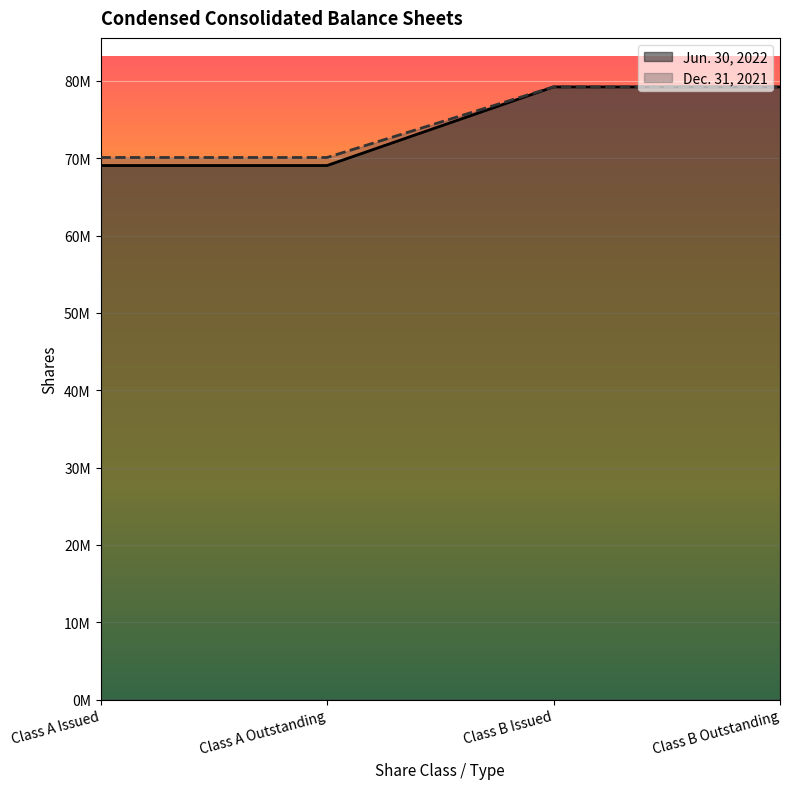

True or false: Dec. 31, 2021 has more than 0 interior local peaks.

False